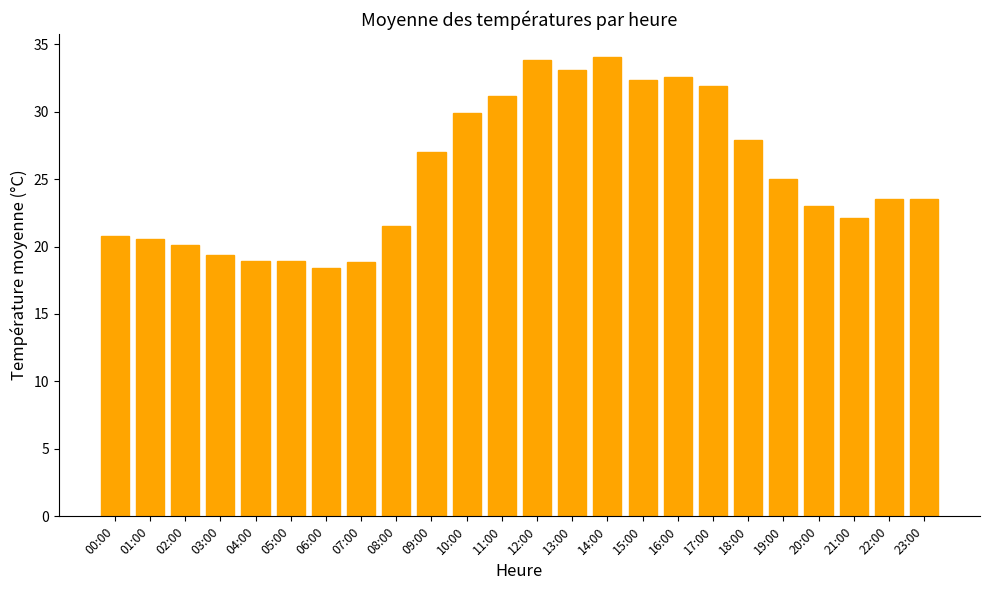

True or false: the data shows 9.2 at 04:00.

False